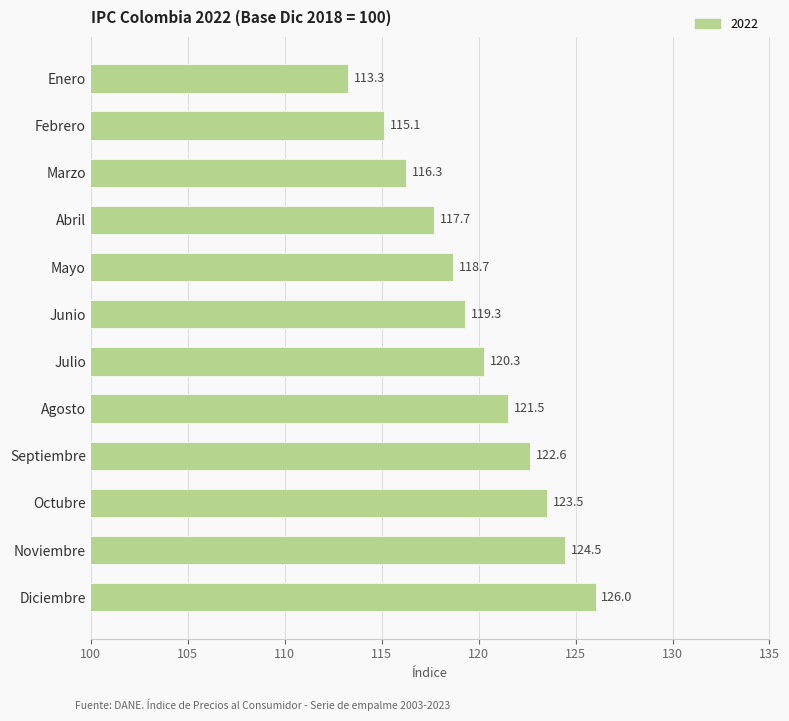

What is the greatest value displayed?

126.0